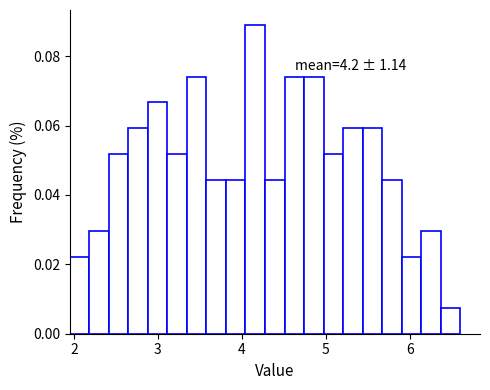

Read against the x-axis, roughly where is the centre of the tallest bar?

4.2